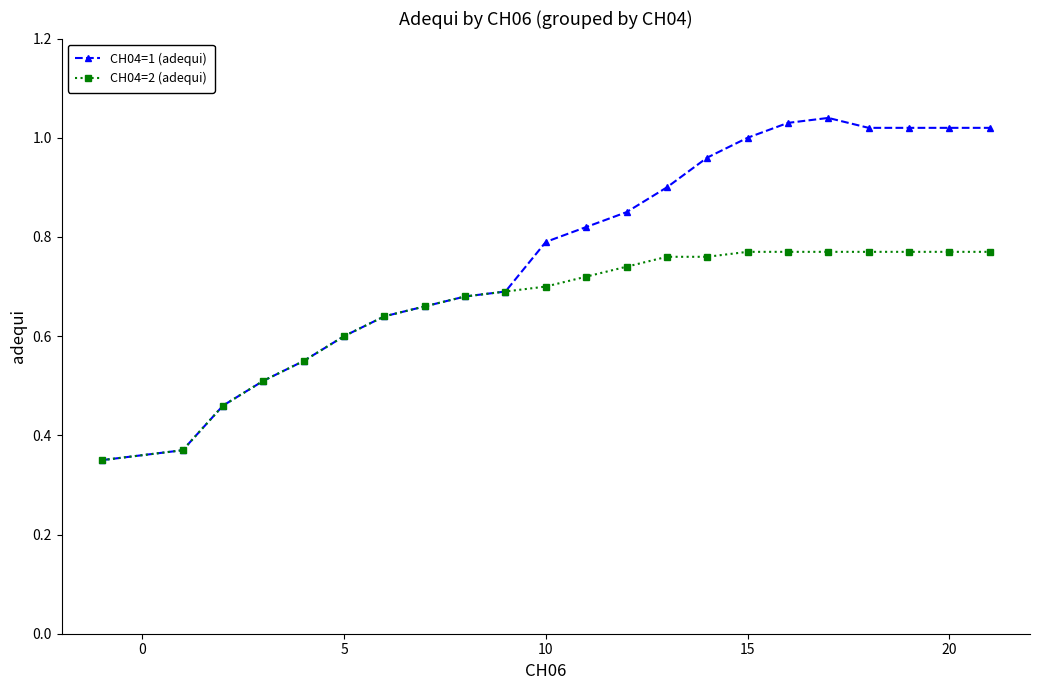

Which series has the widest spread of values?

CH04=1 (adequi)